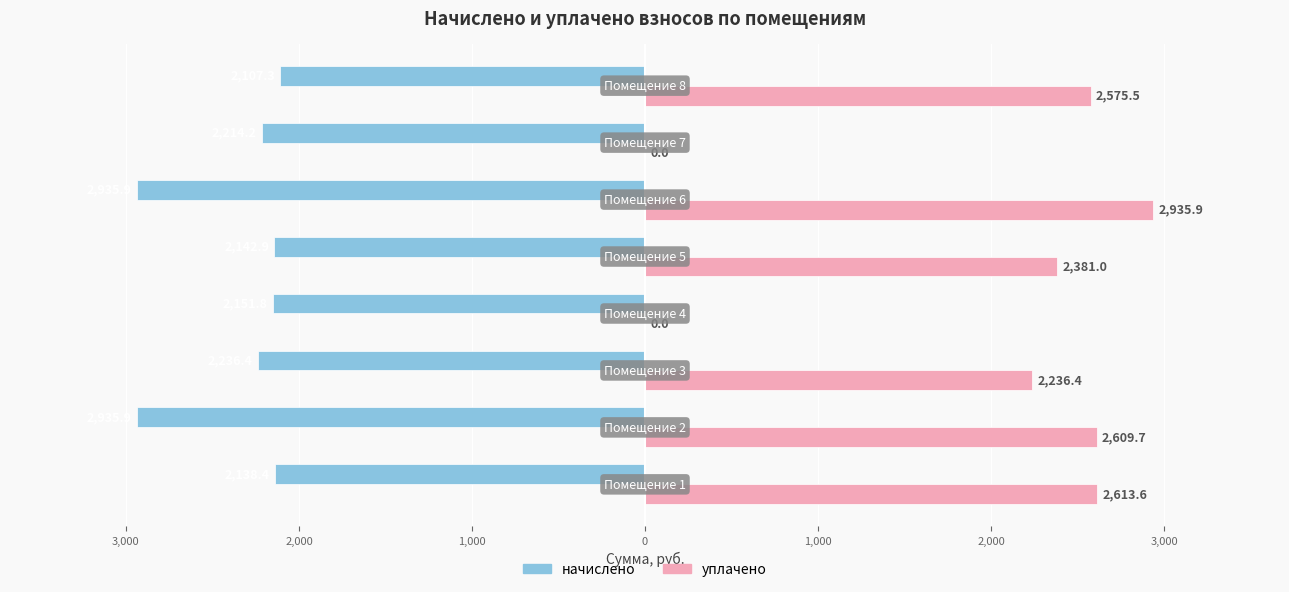

What is the sum of all уплачено values?

15352.1